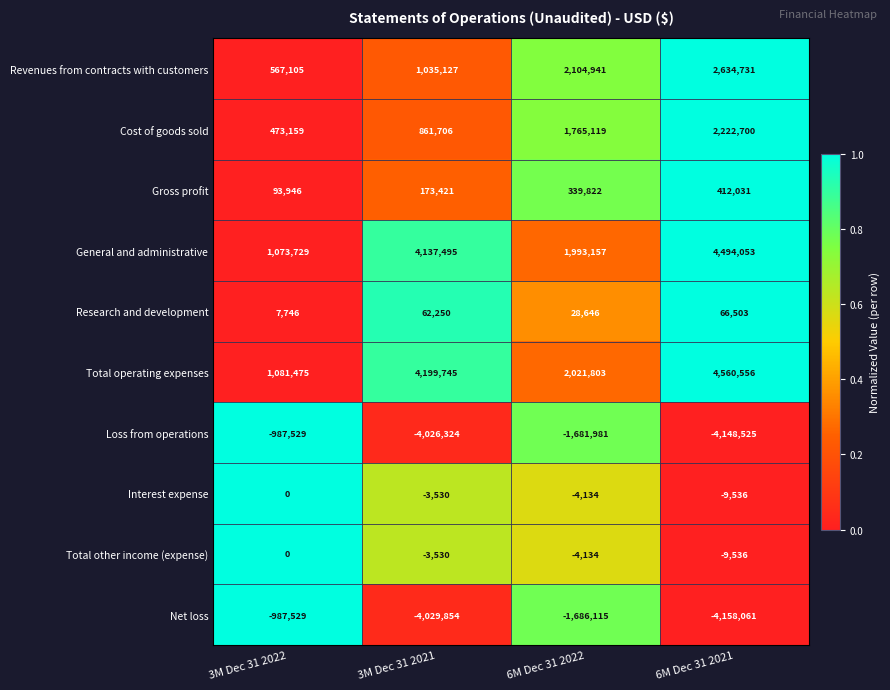

What is the difference between the second highest and minimum values in the Gross profit series?

245876